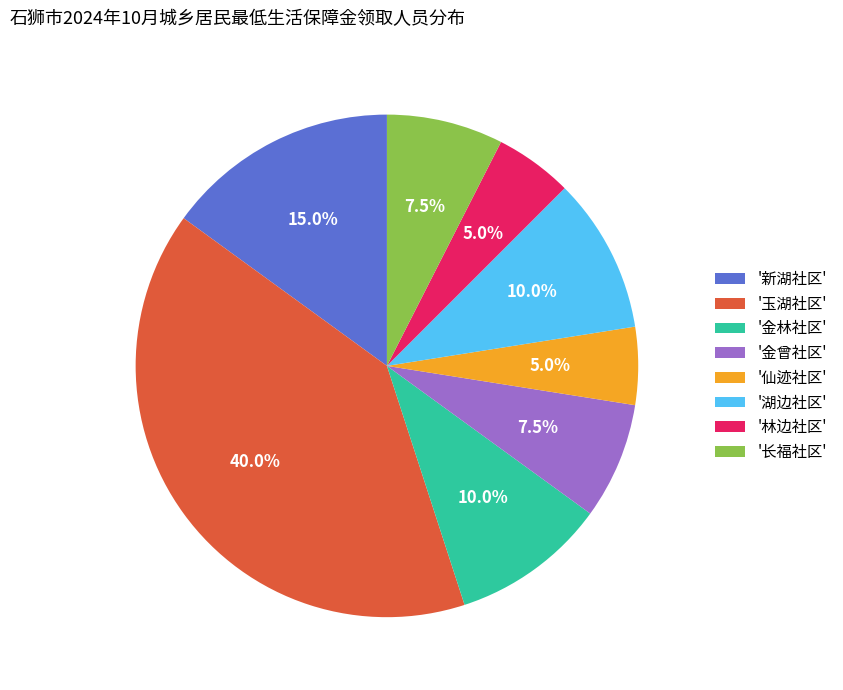

What is the largest slice in the pie chart?

'玉湖社区'